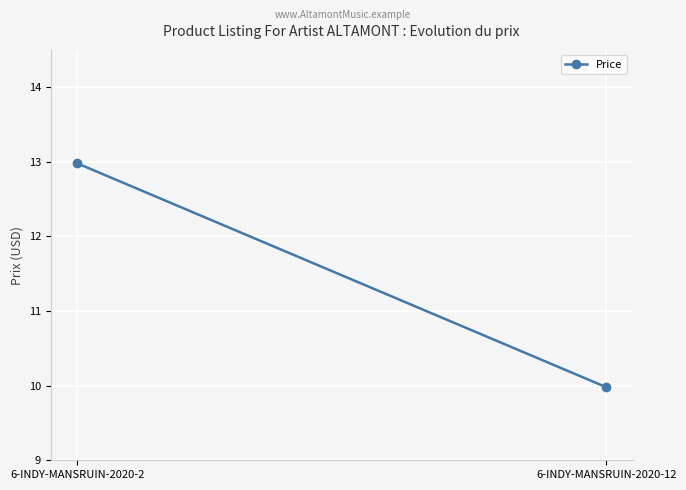

What is the ratio of the value at 6-INDY-MANSRUIN-2020-2 to the value at 6-INDY-MANSRUIN-2020-12?

1.3